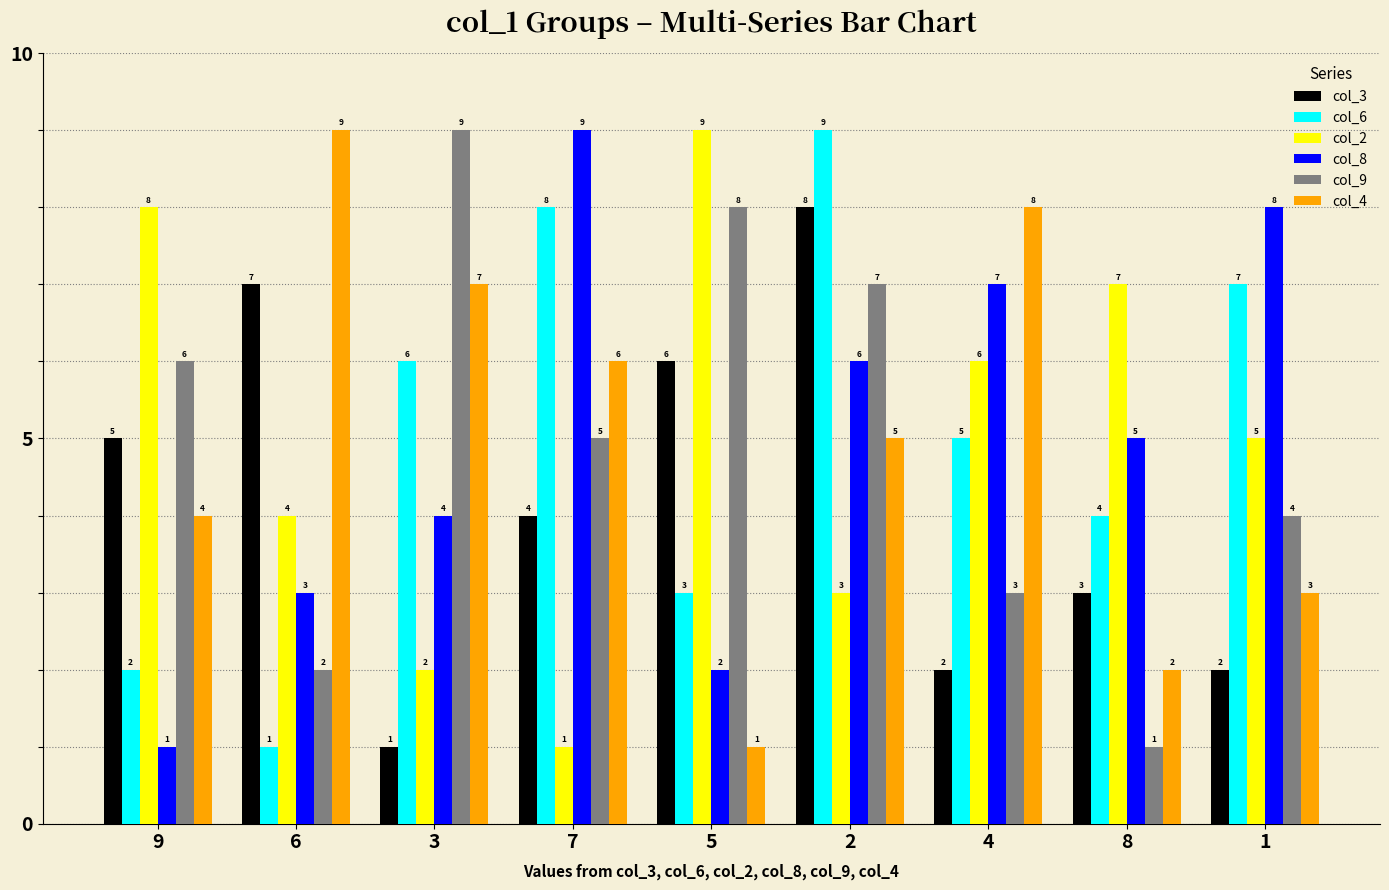

Between 2 and 8, which series saw the biggest shift?

col_9